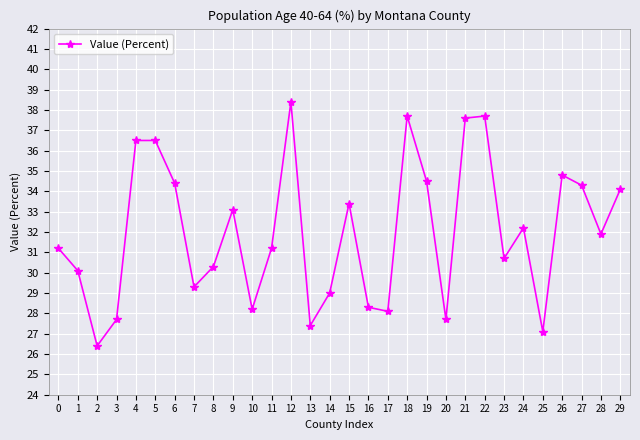

How many values exceed 31?

17